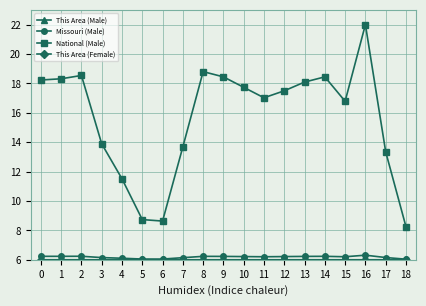

Between 2 and 18, which series saw the biggest shift?

National (Male)